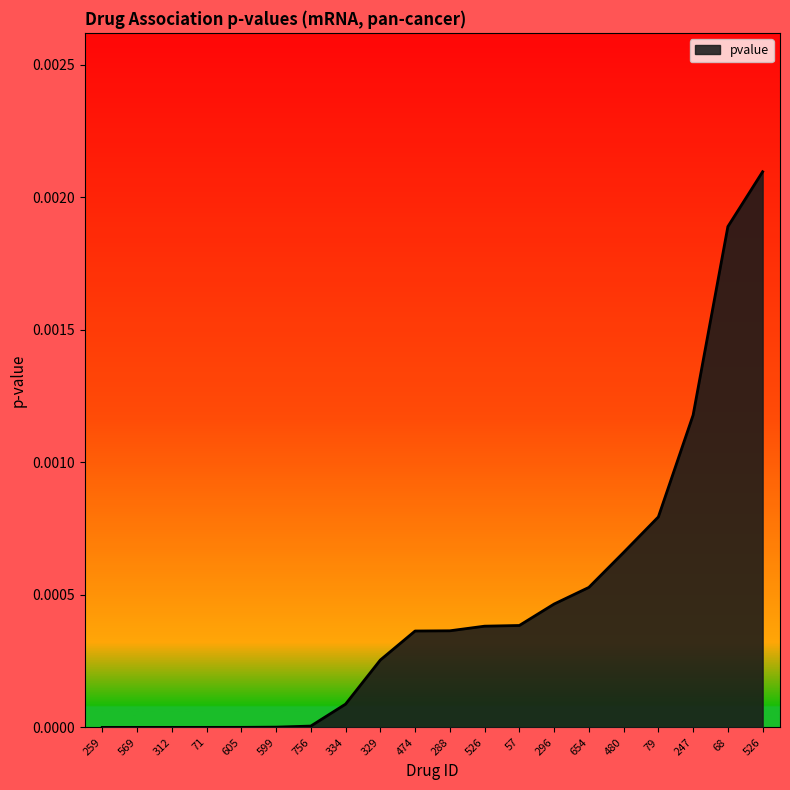

How many distinct data groups are displayed?

1